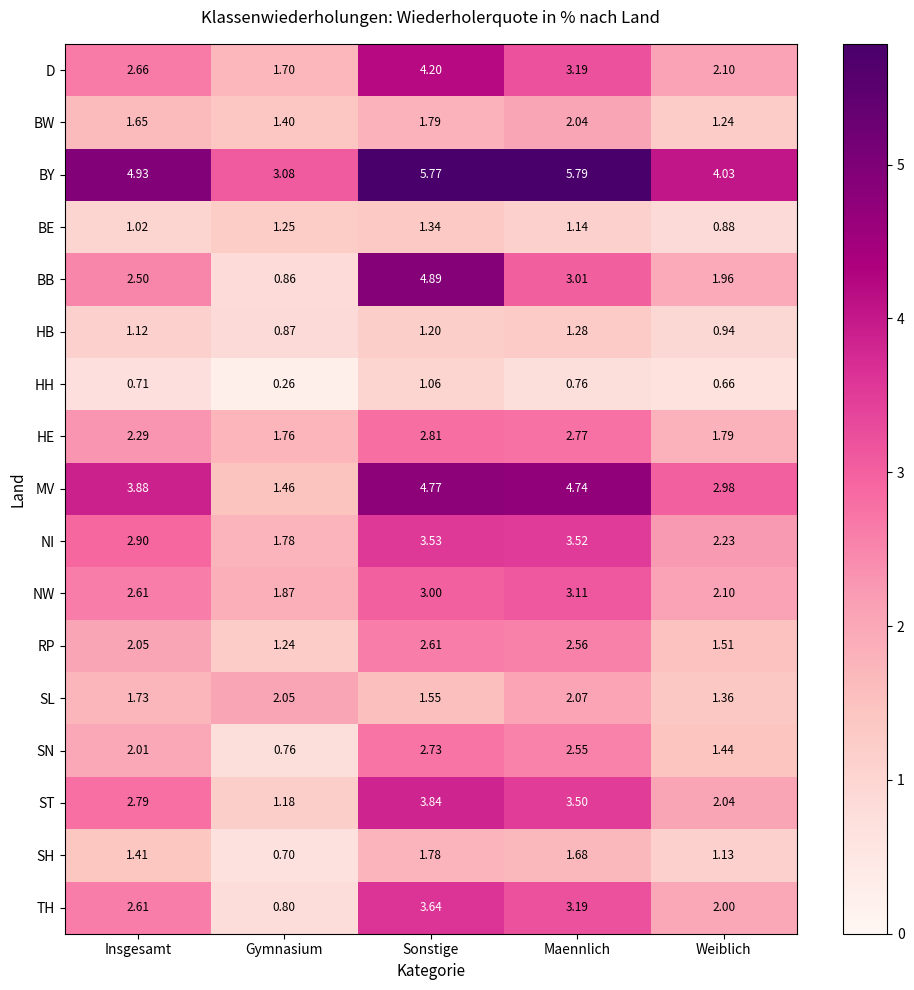

List the series in order of their peak value, highest first.

BY, BB, MV, D, ST, TH, NI, NW, HE, SN, RP, SL, BW, SH, BE, HB, HH